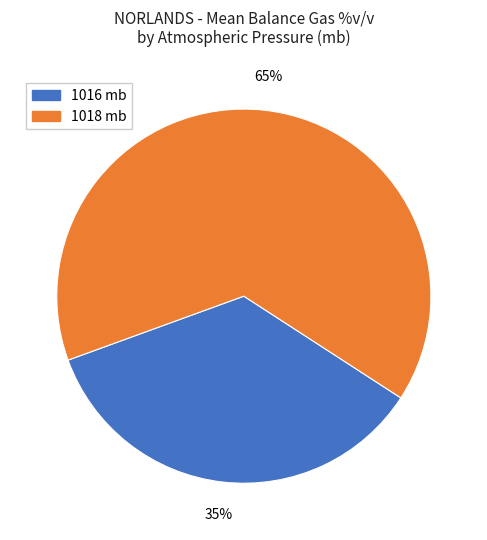

To the nearest percent, what is the average slice percentage?

50%